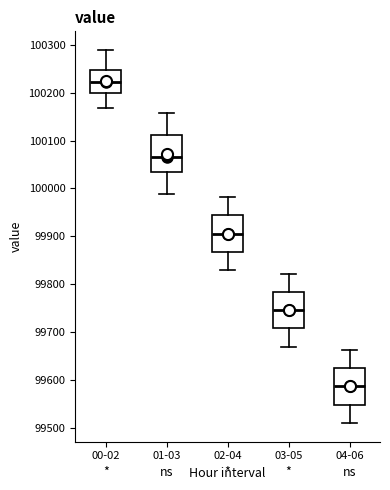

Reading left to right, read every box against the y-axis: the position of its median line, the range the box covers, and the ends of its whiskers. The values are not printed on the chart, so give them approximately, as read against the axis.

00-02: median 100220, box 100200 to 100250, whiskers 100170 to 100290
01-03: median 100070, box 100040 to 100110, whiskers 99990 to 100160
02-04: median 99910, box 99870 to 99940, whiskers 99830 to 99980
03-05: median 99750, box 99710 to 99780, whiskers 99670 to 99820
04-06: median 99590, box 99550 to 99620, whiskers 99510 to 99660